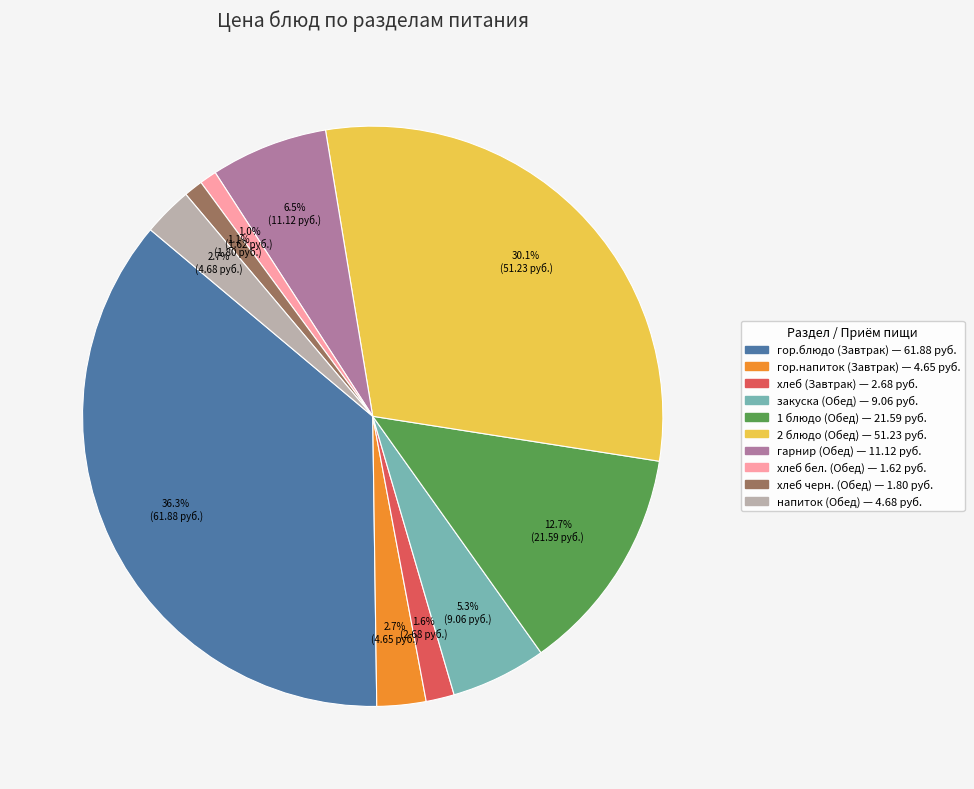

How many segments does this pie chart have?

10